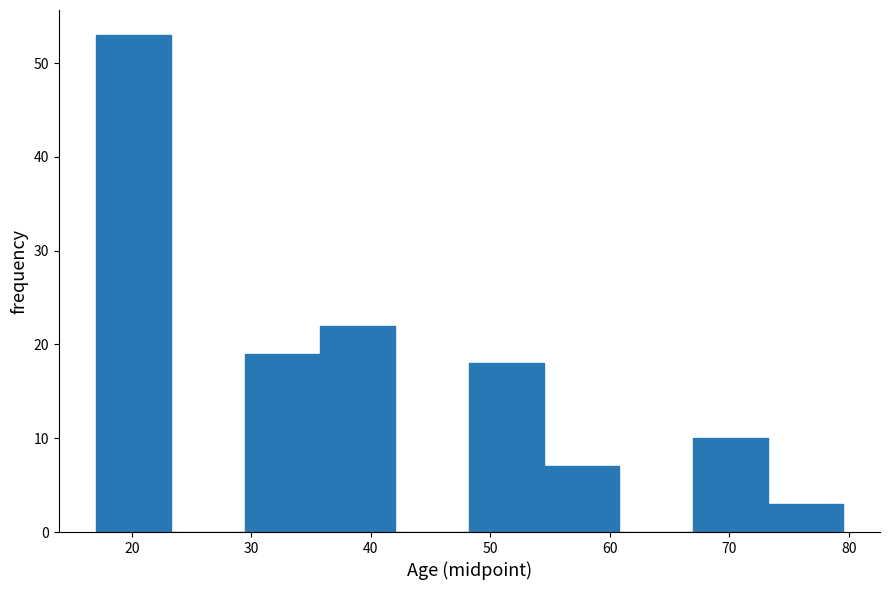

Reading left to right, transcribe this chart: for each bar, give the range it covers on the x-axis and its height. Neither the bar edges nor the heights are printed on the chart, so give them approximately, as read against the axes.

17 to 23: 53
23 to 30: 0
30 to 36: 19
36 to 42: 22
42 to 48: 0
48 to 55: 18
55 to 61: 7
61 to 67: 0
67 to 73: 10
73 to 80: 3